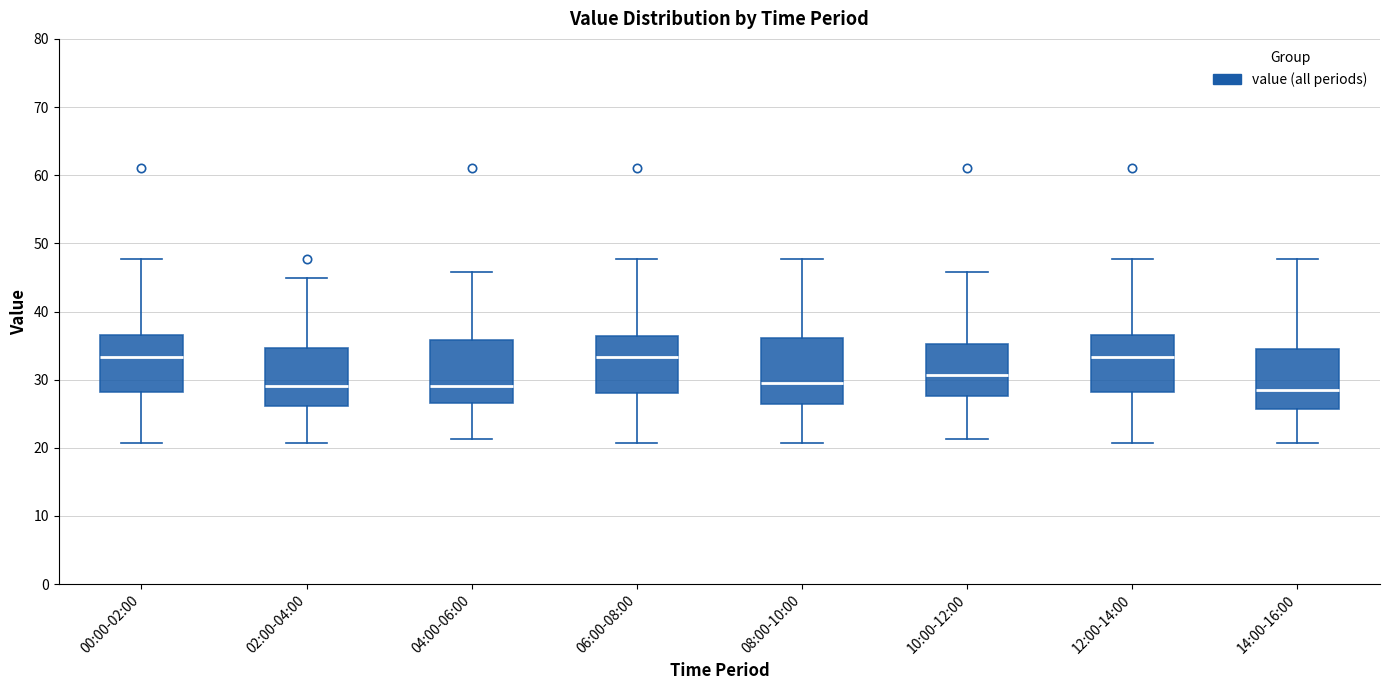

Where does the median line of the box for 10:00-12:00 sit on the y-axis? The values are not printed on the chart, so give them approximately, as read against the axis.

31